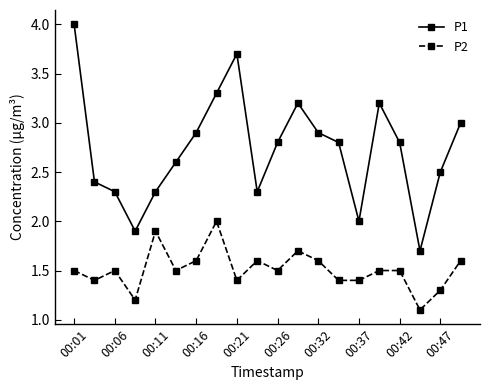

Which series has the largest total across all categories?

P1